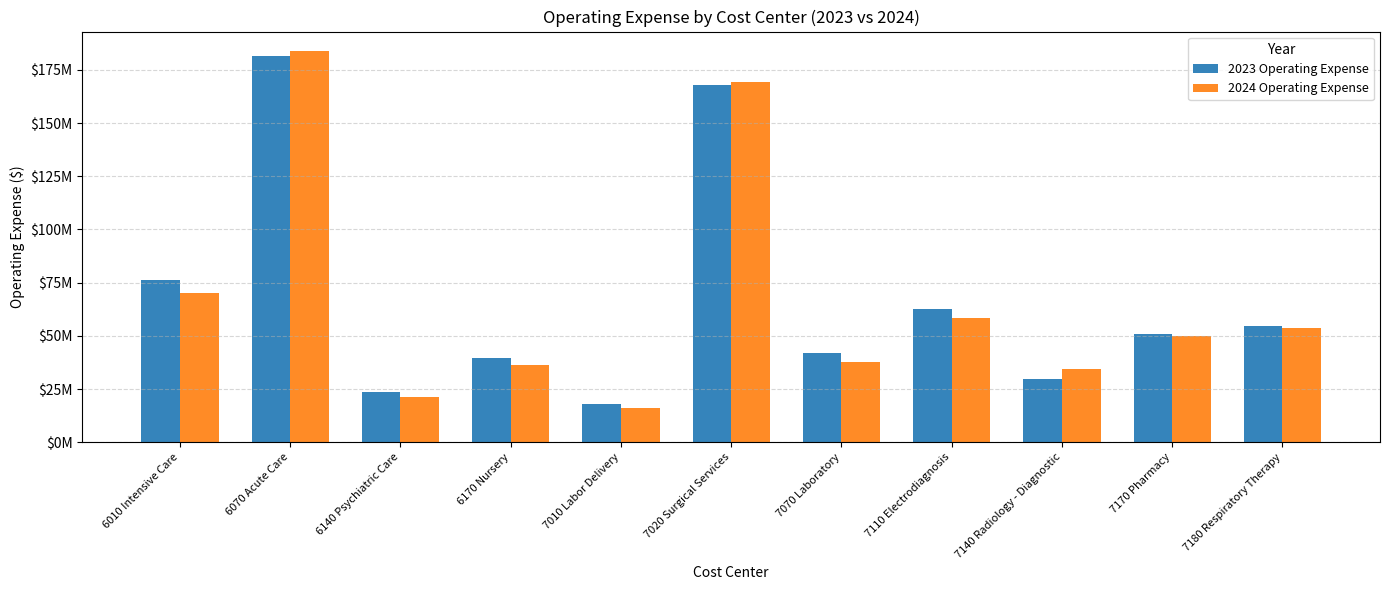

Which category has the lowest value in the 2023 Operating Expense series?

7010 Labor Delivery